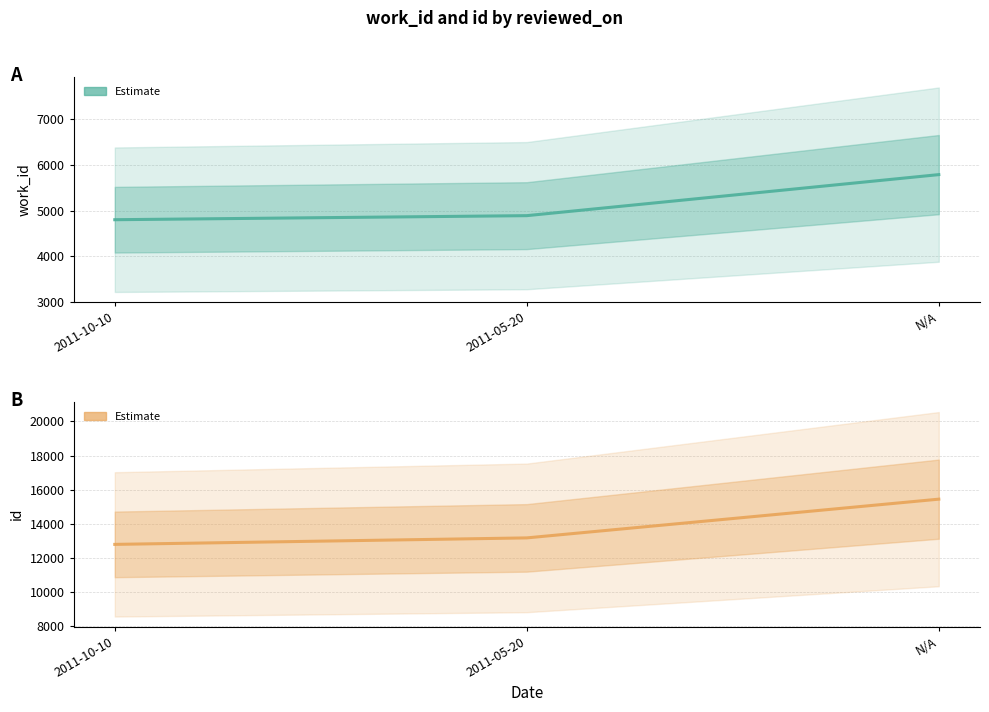

At which category is the sum across all series the highest?

N/A